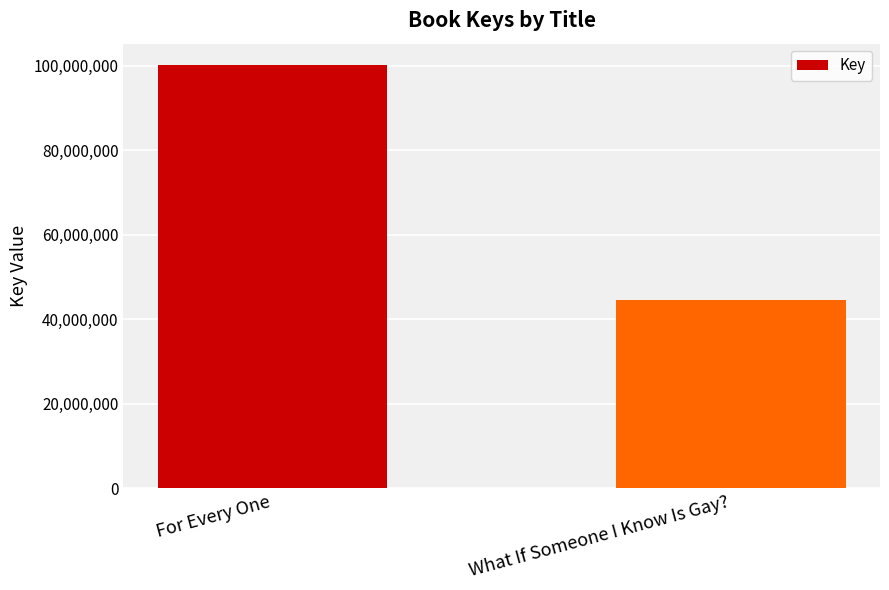

List the labels in order of value, largest first.

For Every One, What If Someone I Know Is Gay?